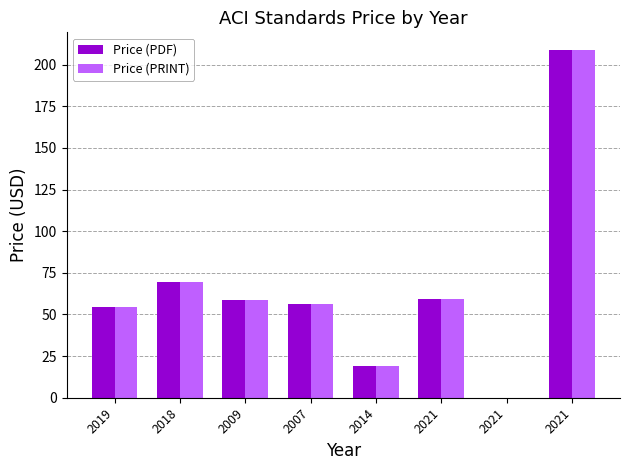

Rank the series at 2009 from highest to lowest value.

Price (PDF), Price (PRINT)